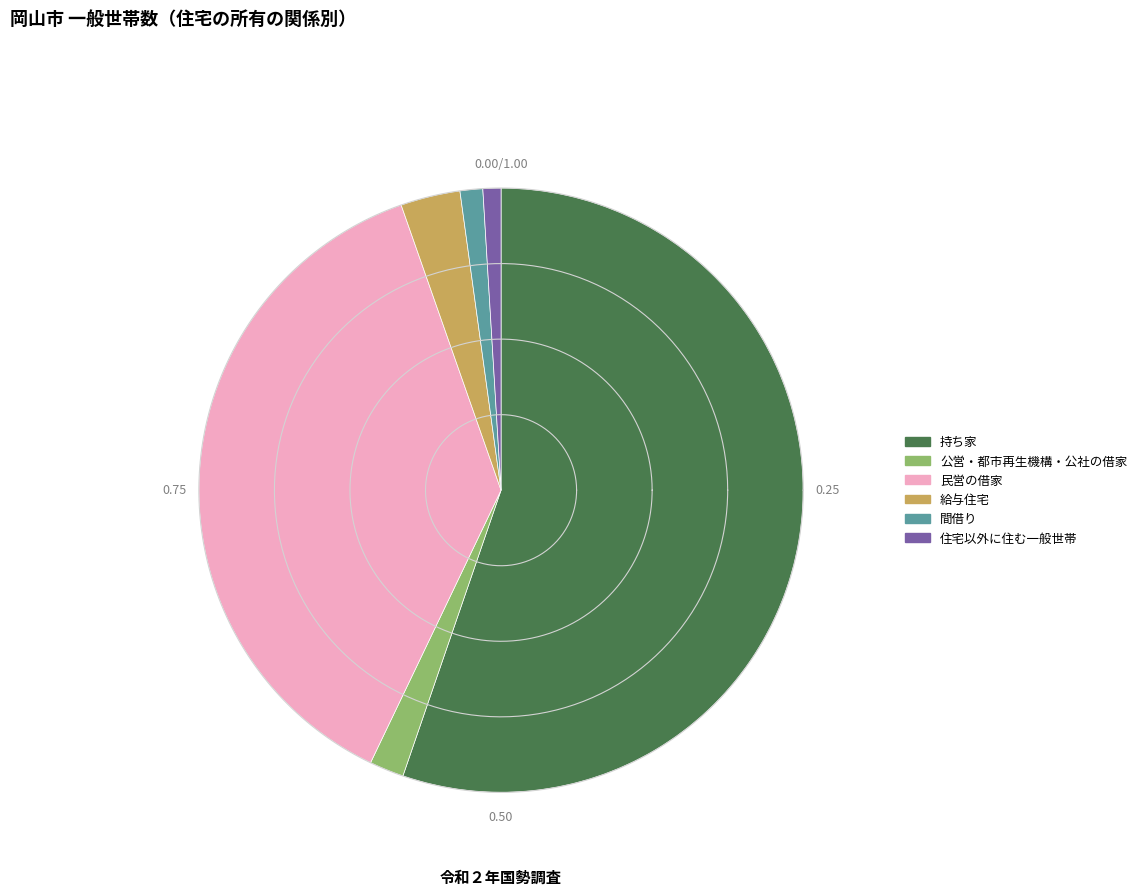

Does any single category account for the majority?

Yes